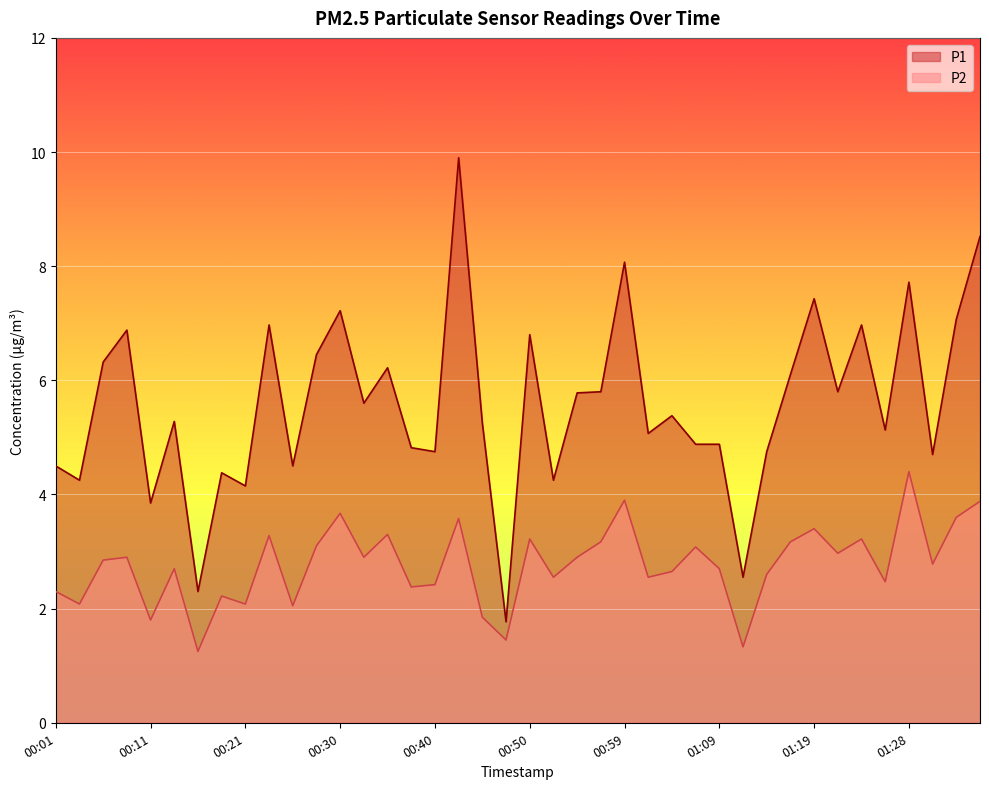

What is the difference between the second highest and minimum values in the P1 series?

6.8